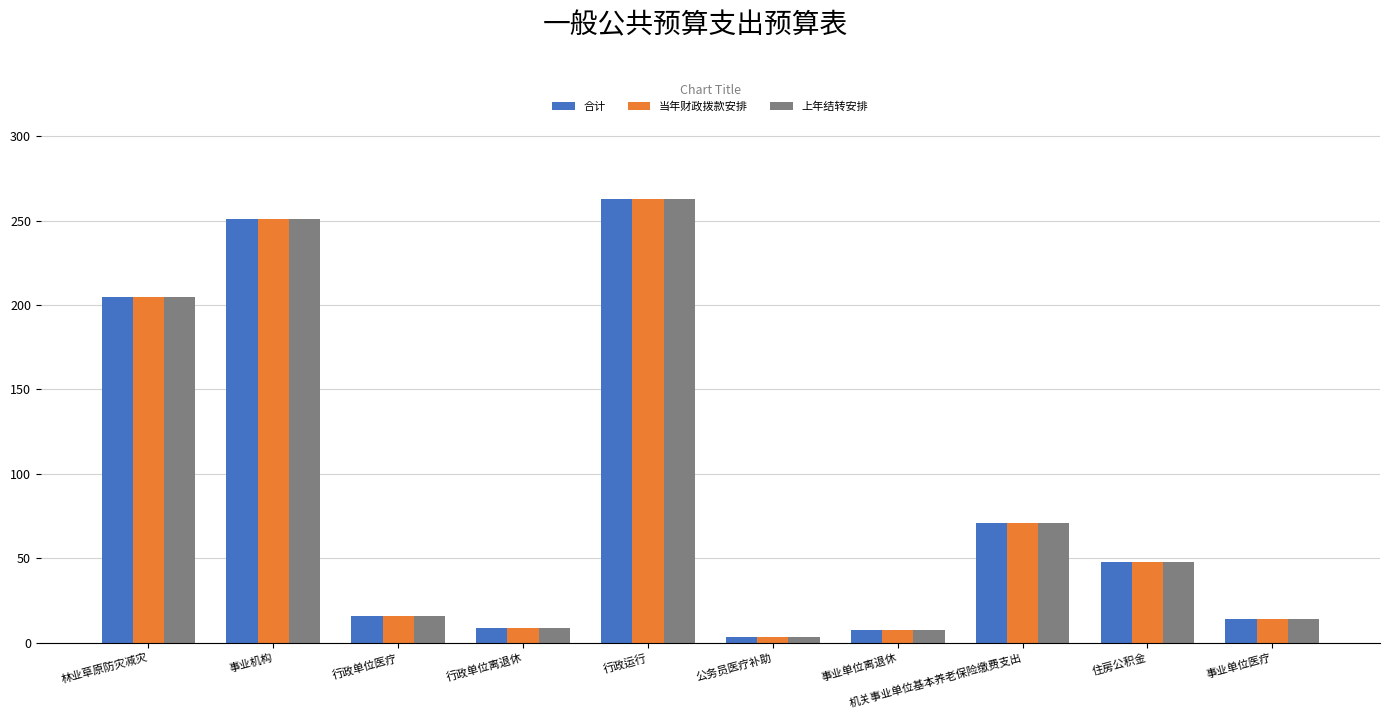

What position from the left is 行政单位医疗?

3